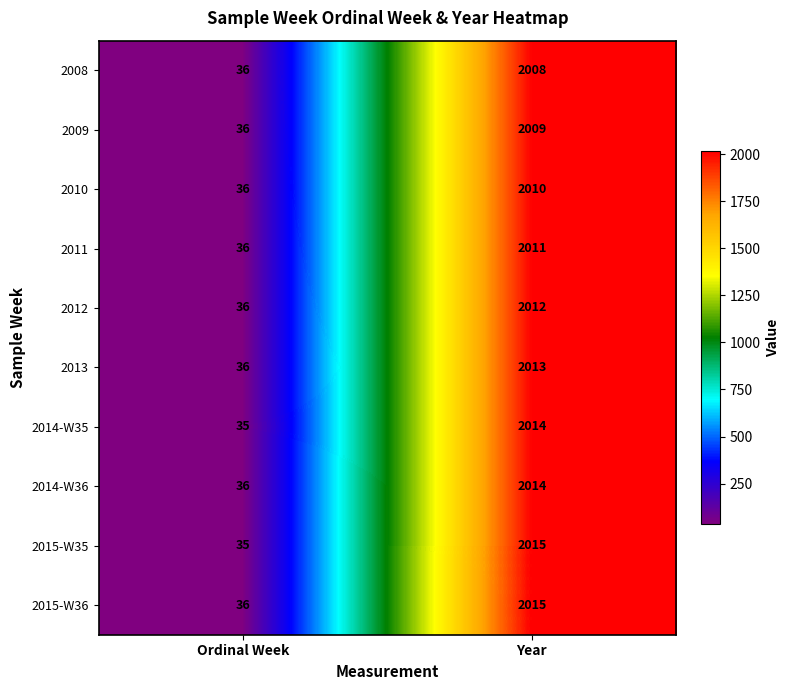

Is it true that 2015-W36 equals 10 at Ordinal Week?

False